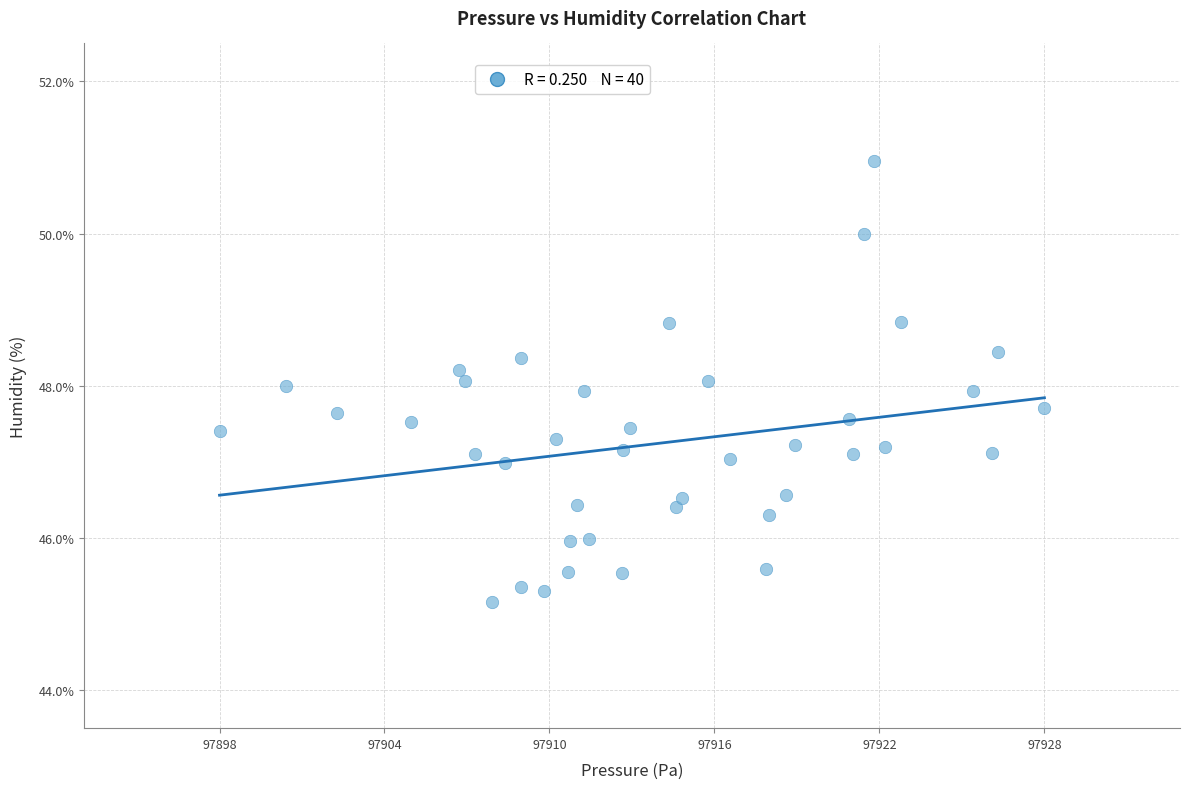

What is the range of X values (max minus min)?

30.4